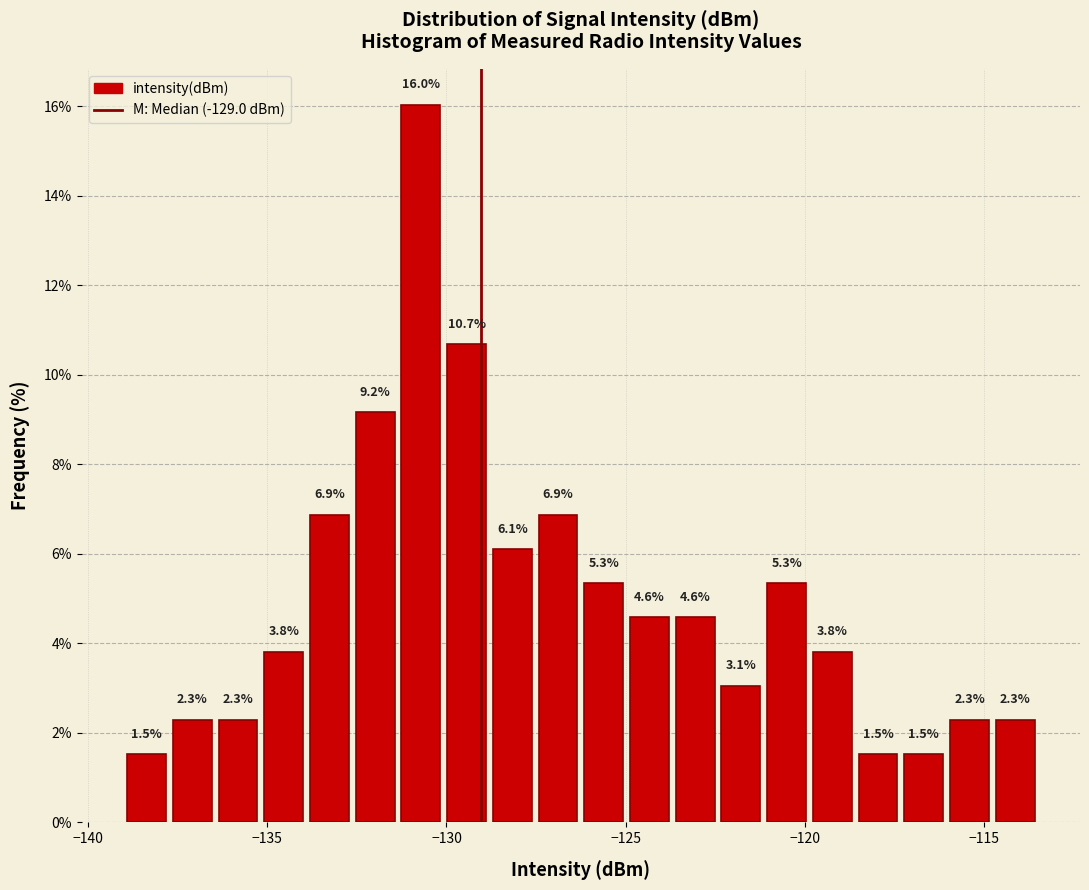

Around what value on the x-axis is the tallest bar? Give the approximate position of its centre, as read against the axis.

-130.5